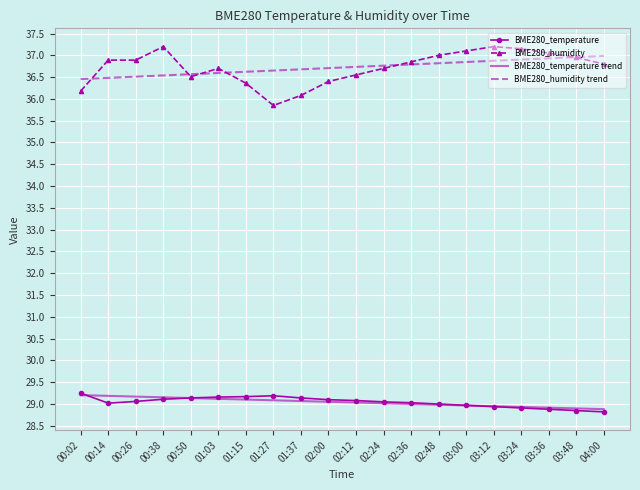

True or false: BME280_temperature trend and BME280_humidity trend cross at least once.

False